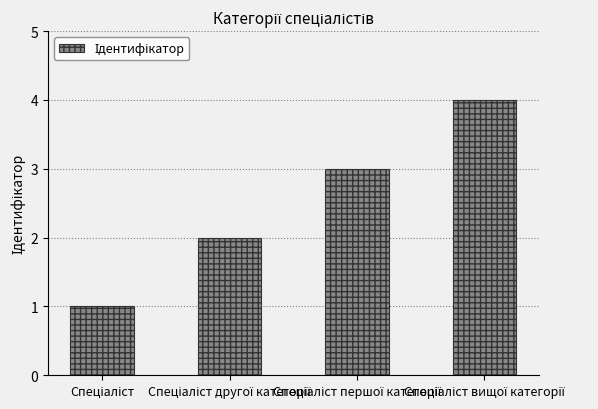

What is the maximum value shown in the chart?

4